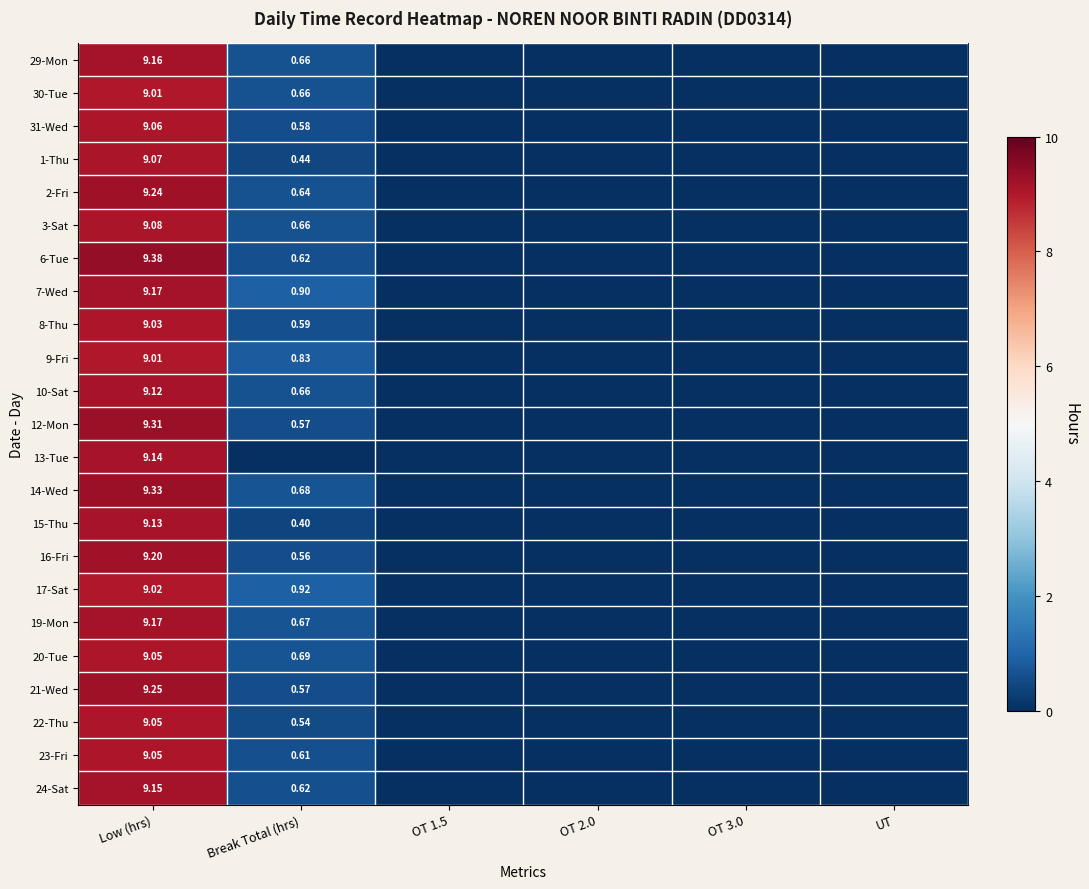

At how many categories does at least one series exceed 5?

1